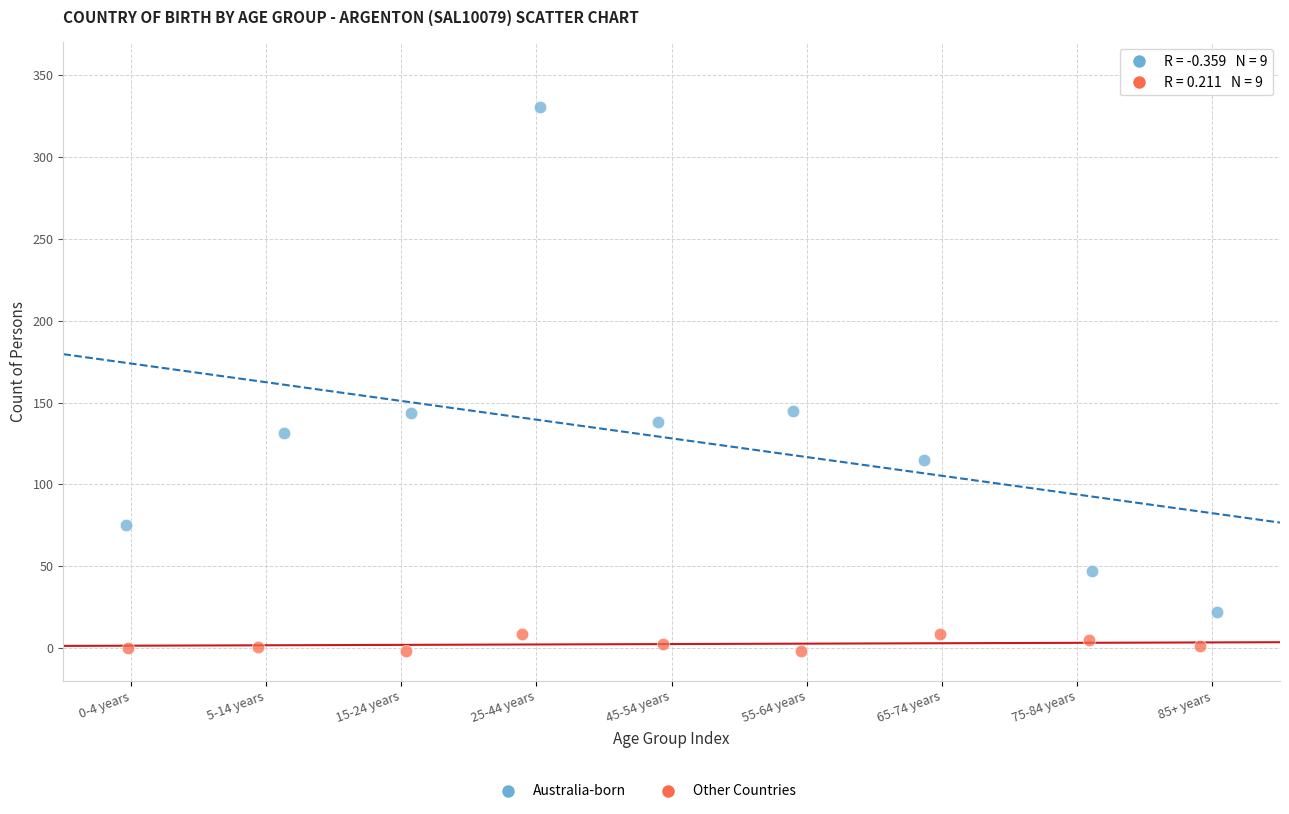

Which series reaches the maximum Y coordinate?

Australia-born